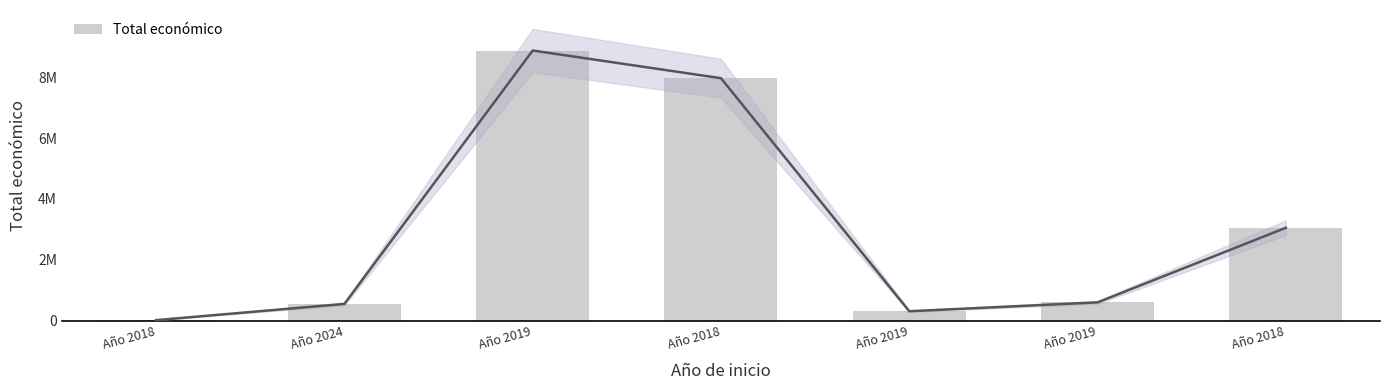

What is the label of the 4th bar from the right?

Año 2018